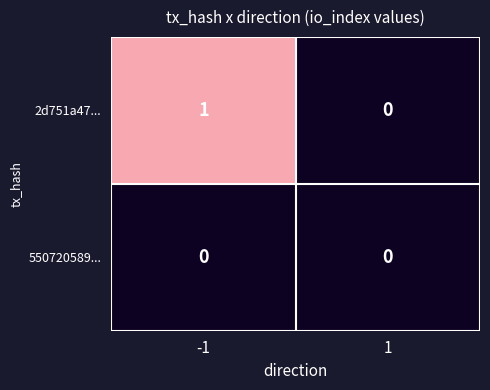

Rank the series at -1 from lowest to highest value.

550720589..., 2d751a47...